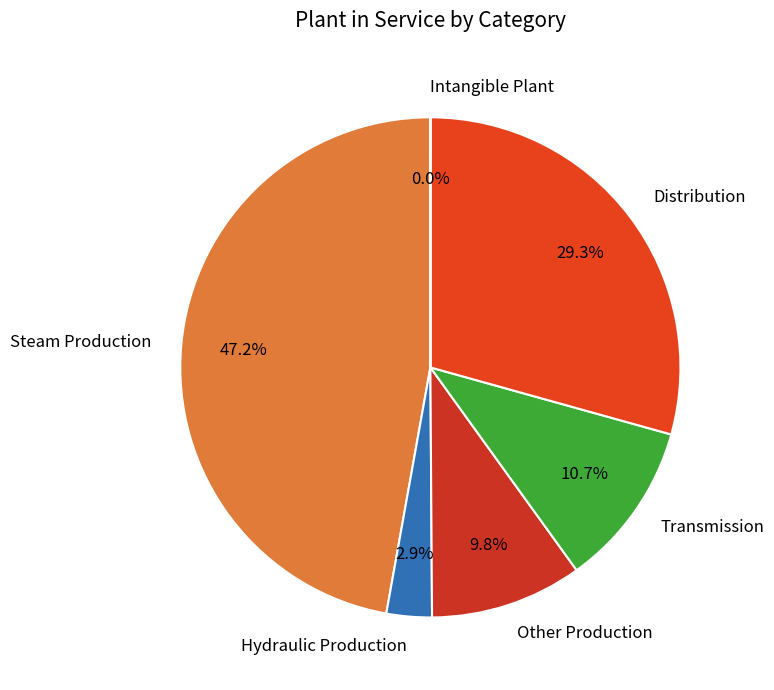

What portion of the pie excludes Transmission?

89.3%